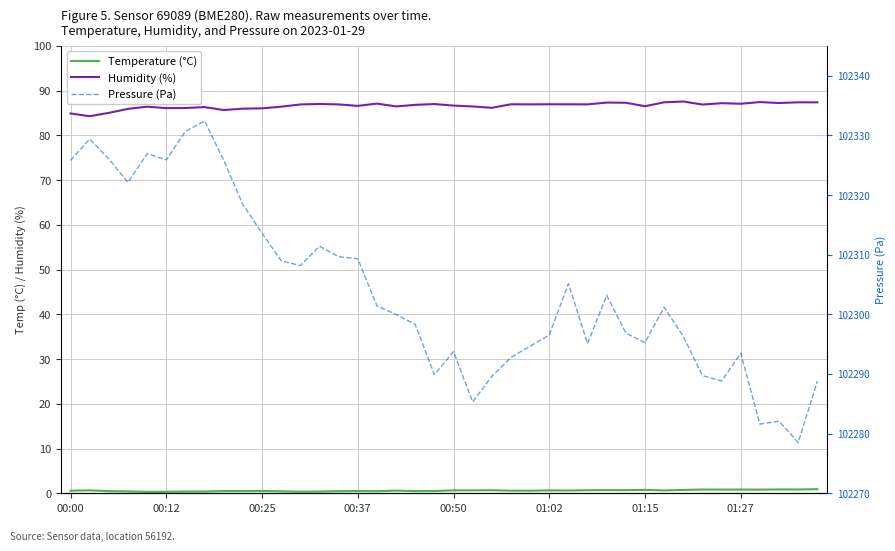

At how many categories does at least one series exceed 650?

40